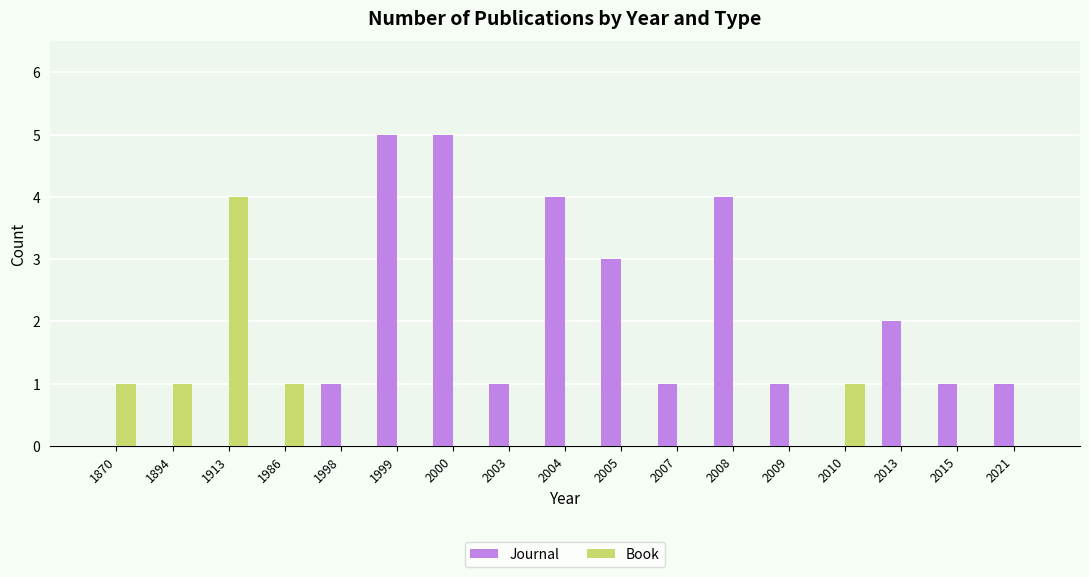

Which series has the largest total across all categories?

Journal